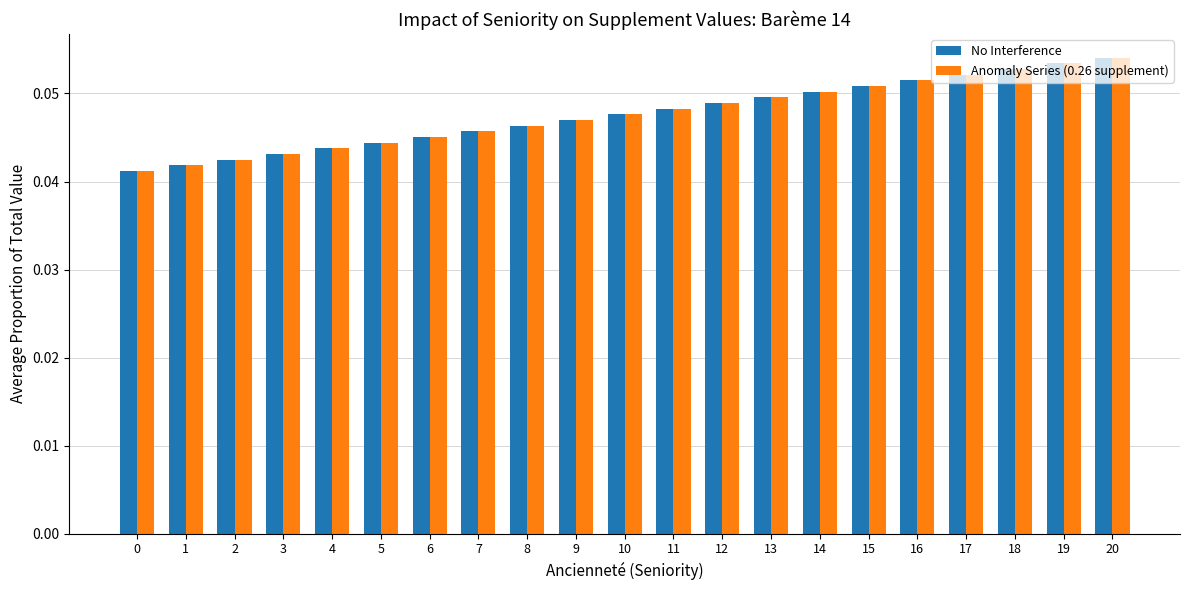

At how many categories does at least one series exceed 0?

21